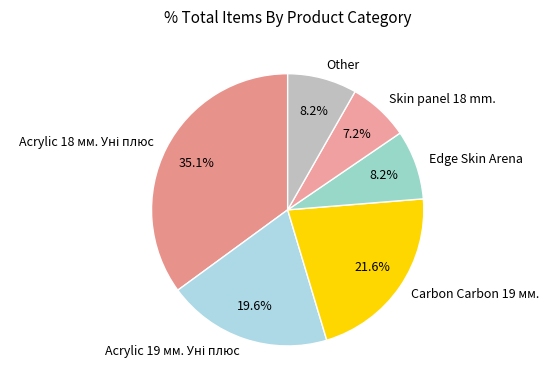

Does any single category account for the majority?

No